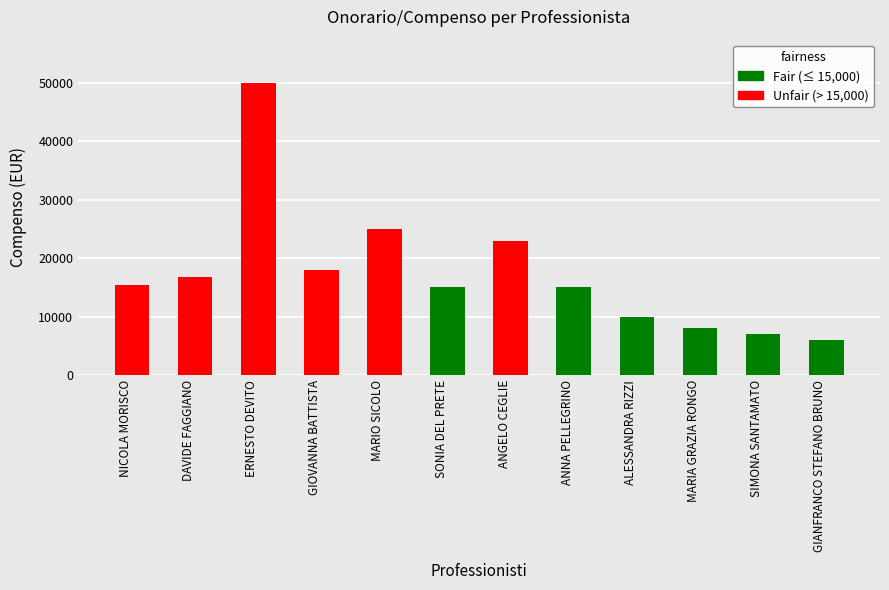

How many categories are shown in the chart?

12